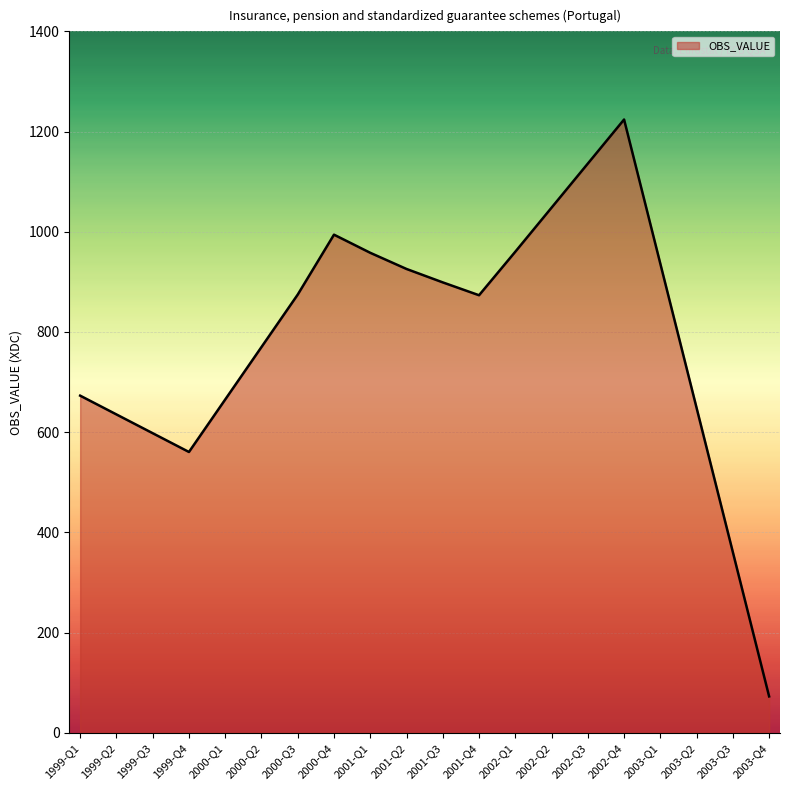

Which has a higher value, 1999-Q3 or 1999-Q2?

1999-Q2